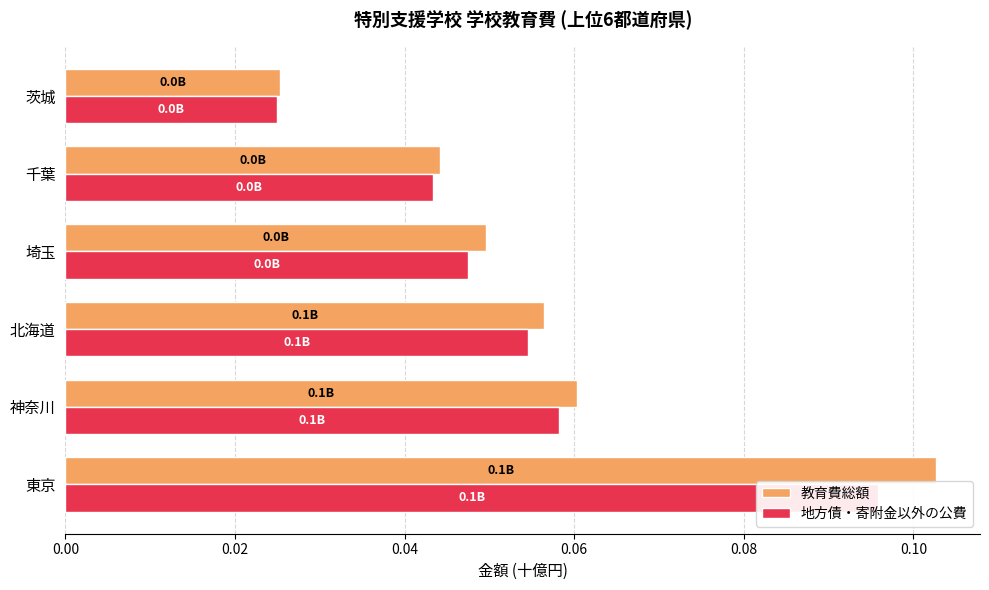

Between 北海道 and 千葉, which series saw the biggest shift?

教育費総額